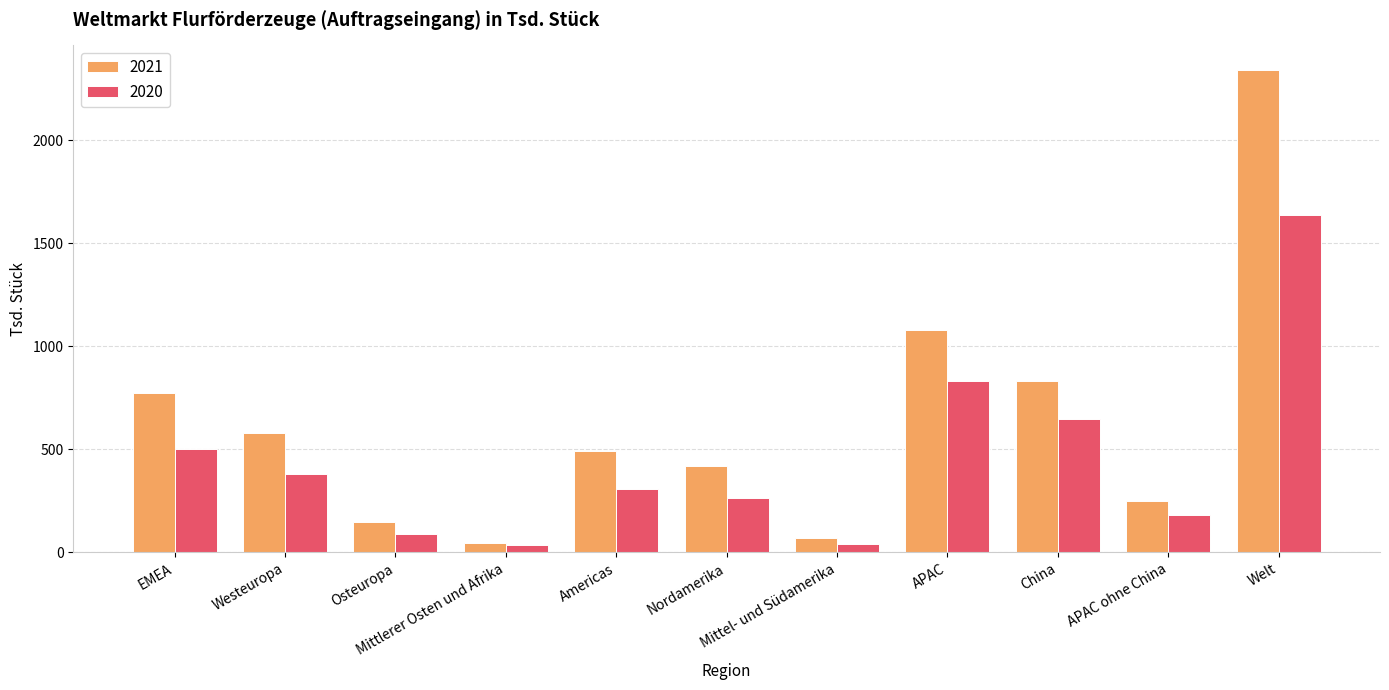

List the labels in order of 2021 value, largest first.

Welt, APAC, China, EMEA, Westeuropa, Americas, Nordamerika, APAC ohne China, Osteuropa, Mittel- und Südamerika, Mittlerer Osten und Afrika